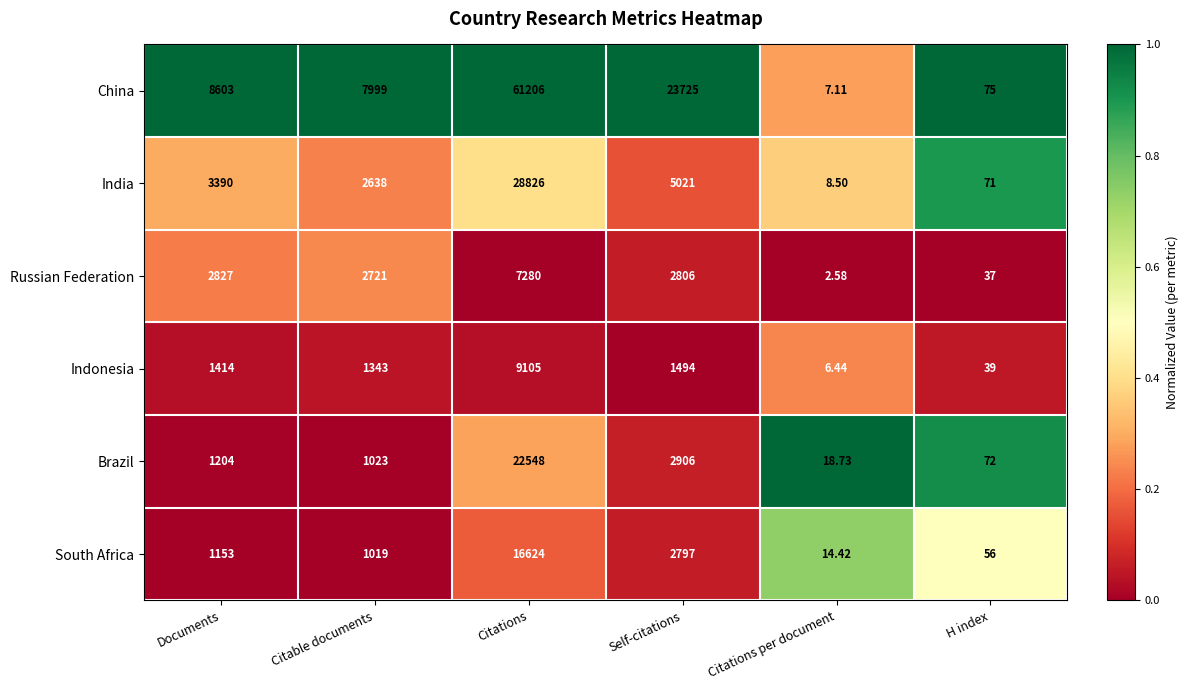

What is the maximum value shown in the chart?

61206.0